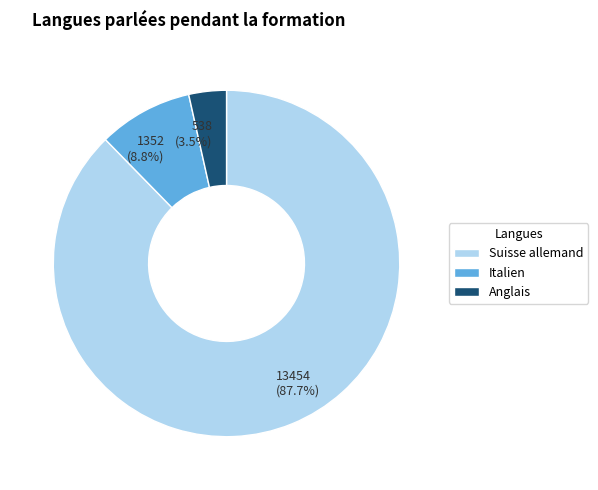

True or false: Suisse allemand accounts for 96% of the total.

False